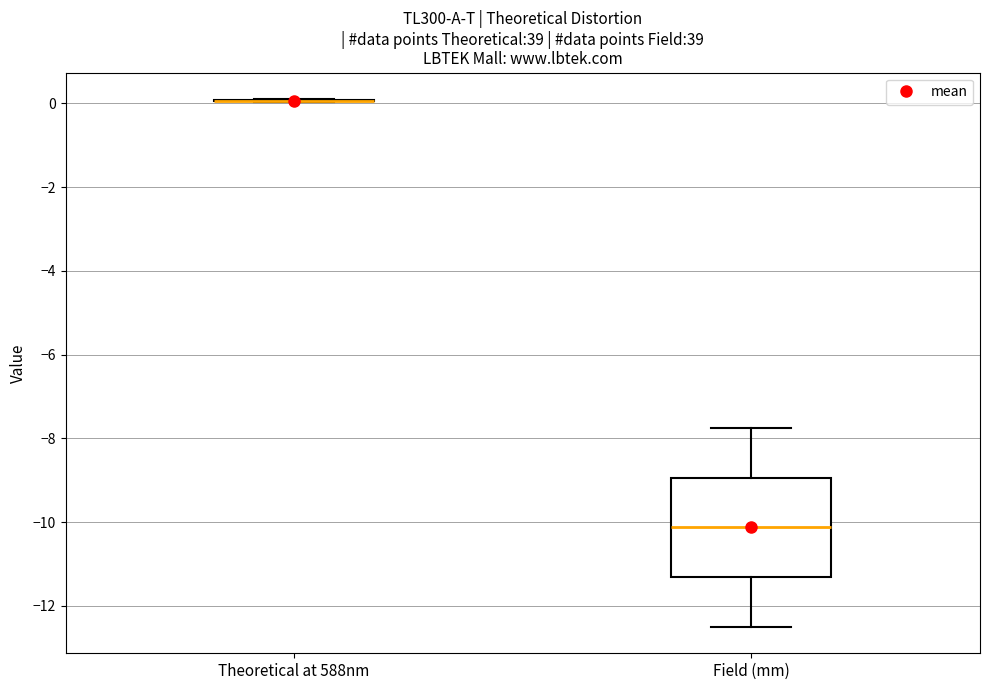

Reading left to right, read every box against the y-axis: the position of its median line, the range the box covers, and the ends of its whiskers. The values are not printed on the chart, so give them approximately, as read against the axis.

Theoretical at 588nm: box collapsed to a line at 0.0, whiskers 0.0 to 0.2
Field (mm): median -10.2, box -11.4 to -9.0, whiskers -12.4 to -7.8